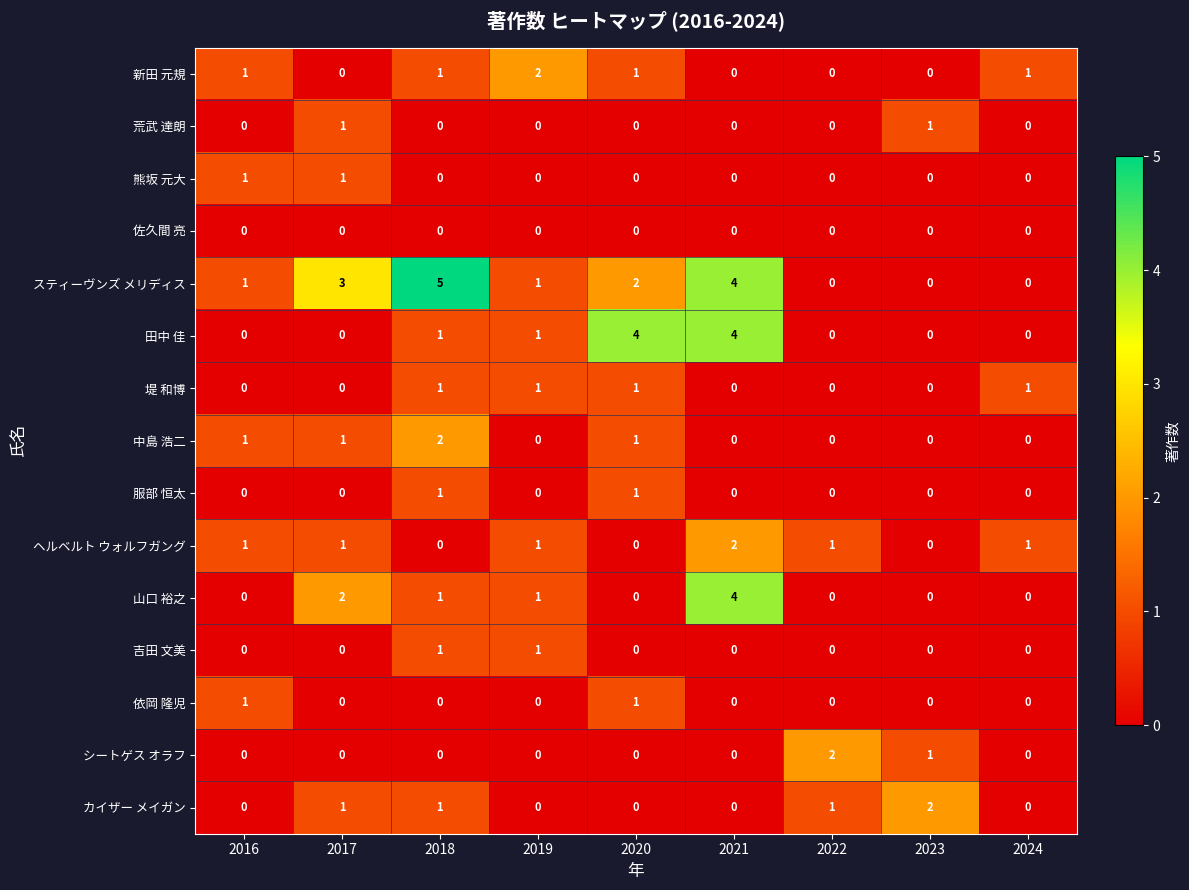

Which series changed the most between 2020 and 2023?

田中 佳